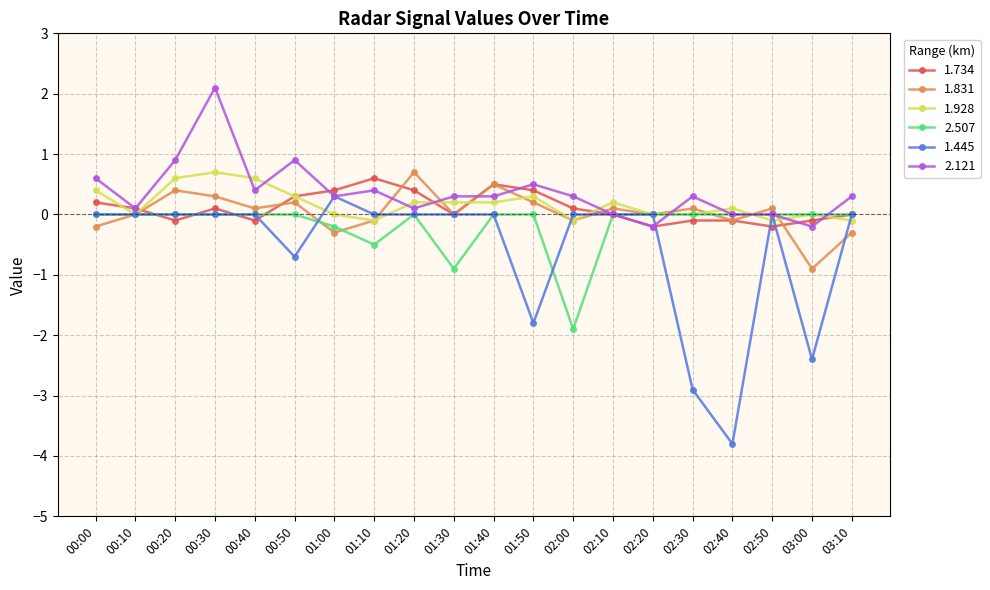

The value of 1.928 at 02:30 is 0.3. True or false?

False